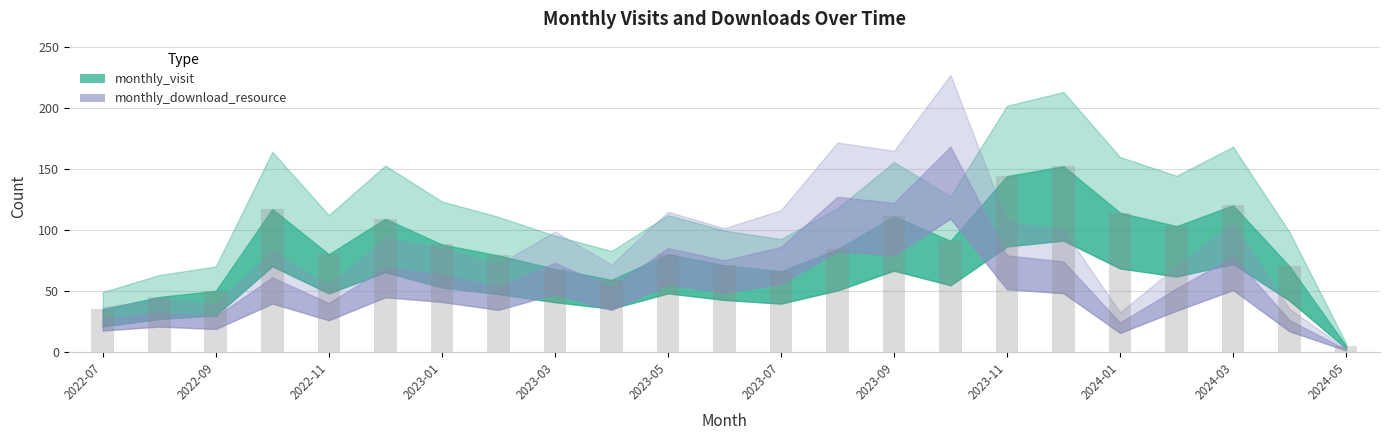

How many categories are shown in the chart?

23